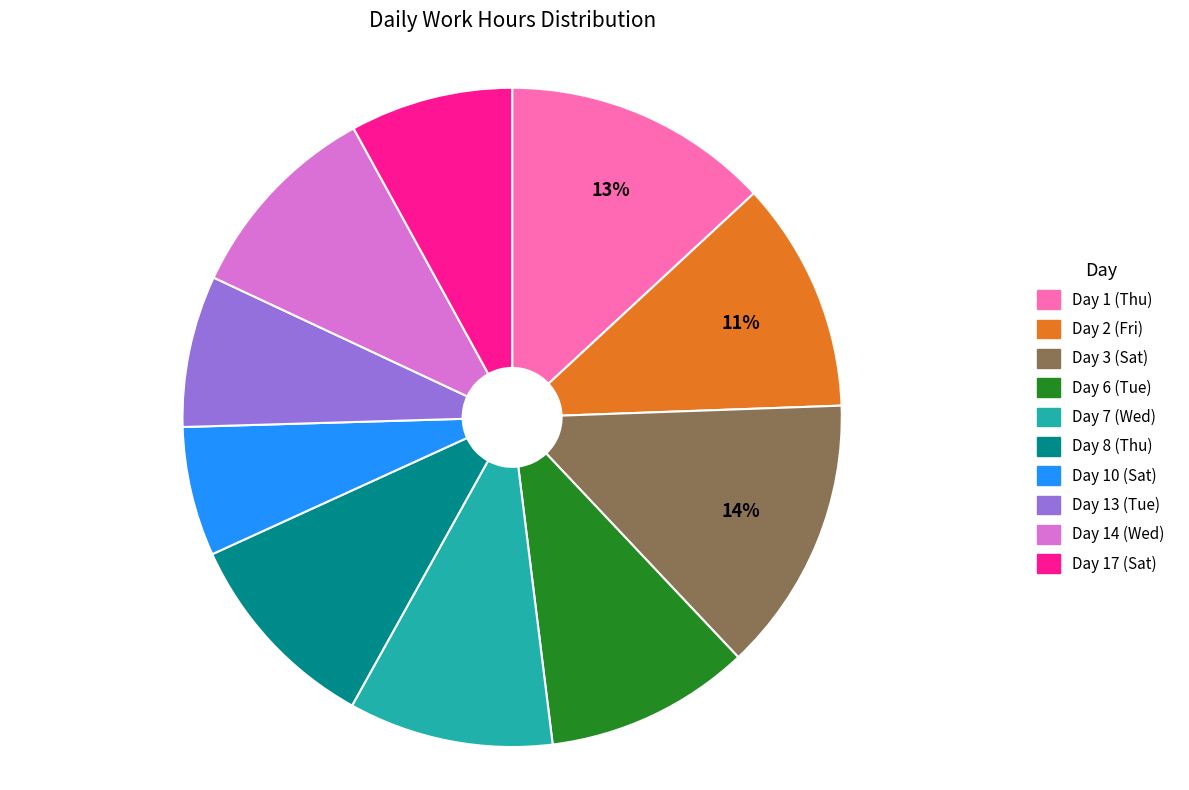

Does Day 8 (Thu) account for over 50% of the chart?

No